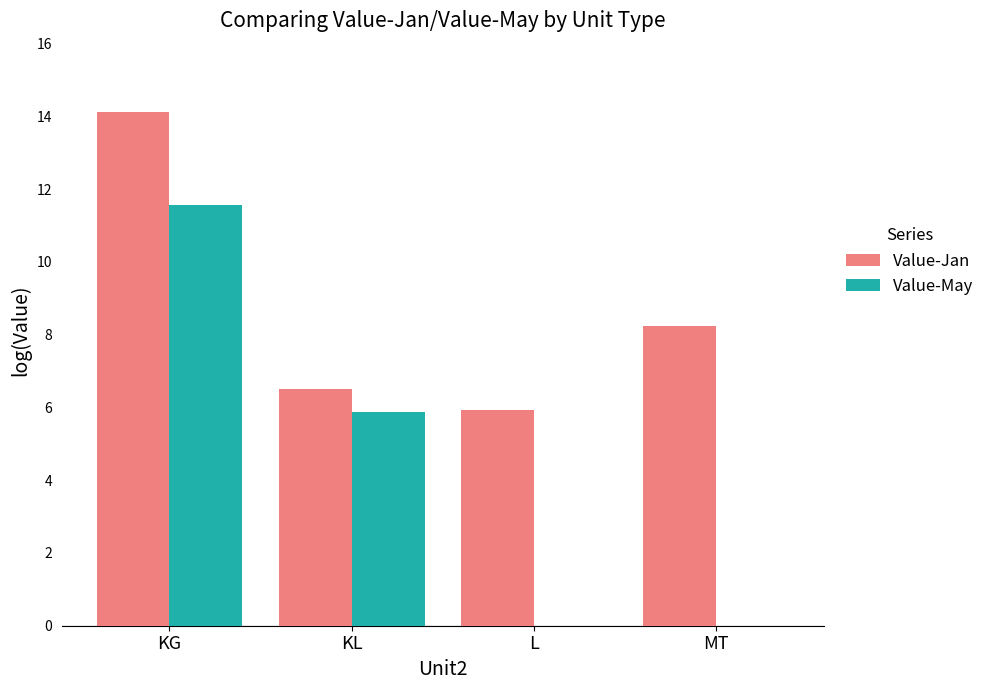

The Value-Jan series shows 8.2 at MT. True or false?

True